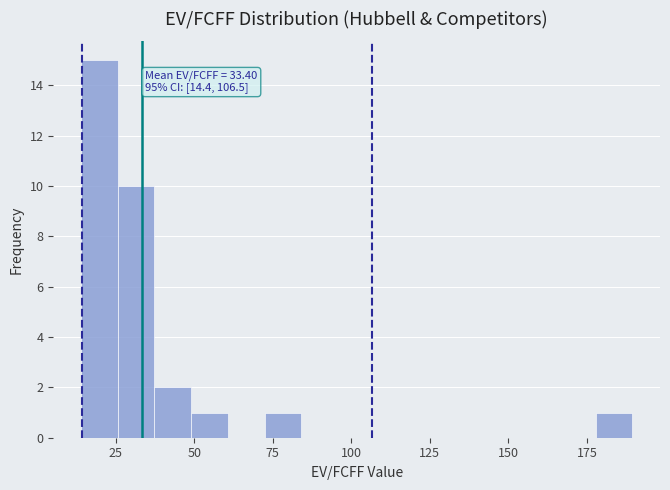

Around what value on the x-axis is the tallest bar? Give the approximate position of its centre, as read against the axis.

20